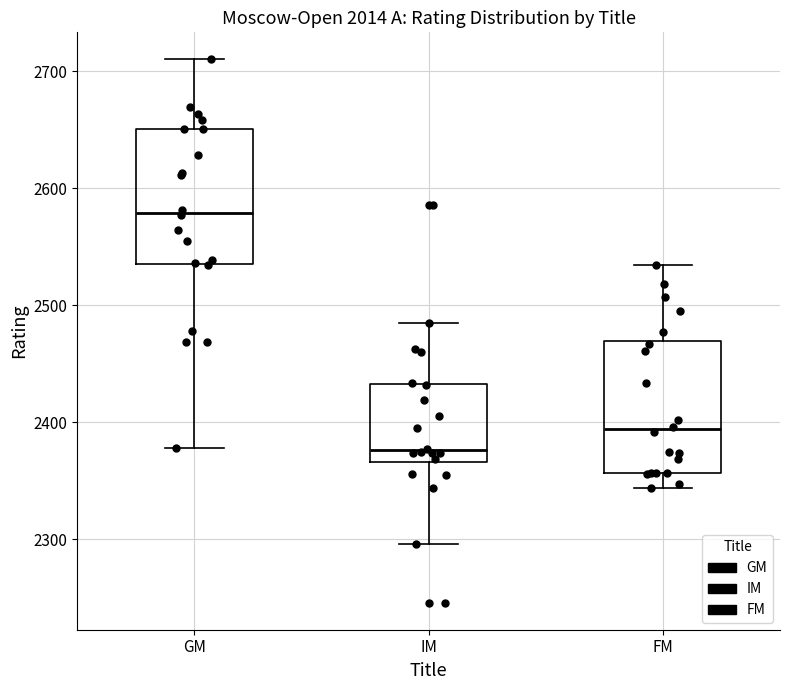

Which box has the lowest median line?

IM